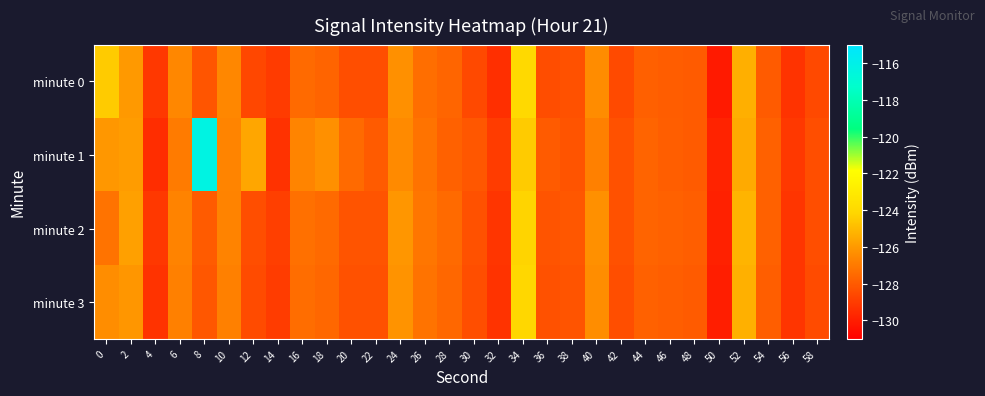

How many data points does each series have?

30